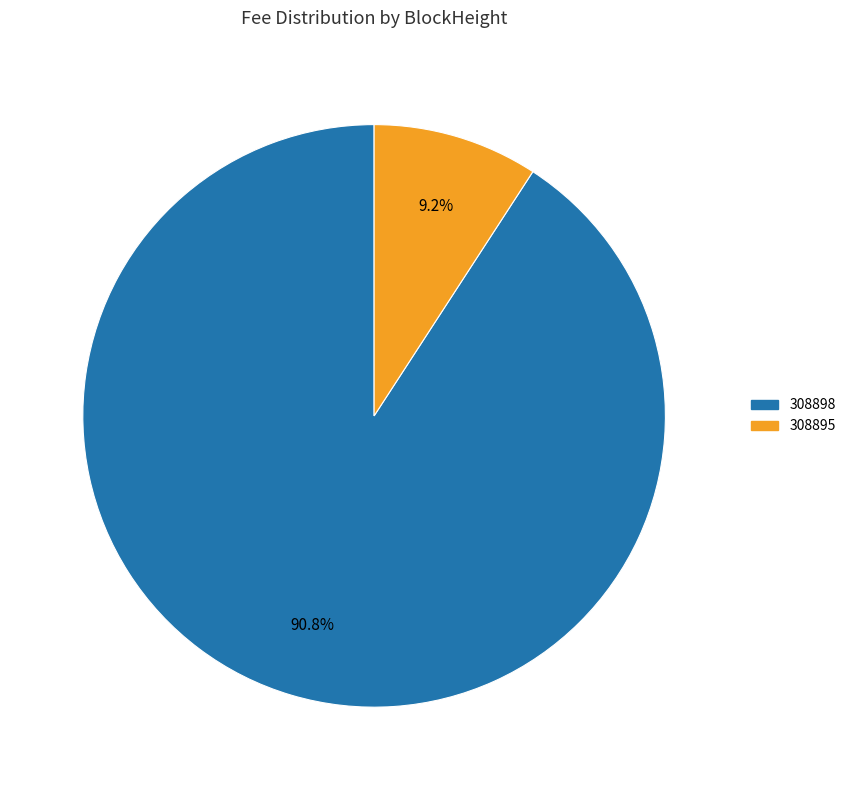

To the nearest percent, what is the combined percentage of 308898 and 308895?

100%